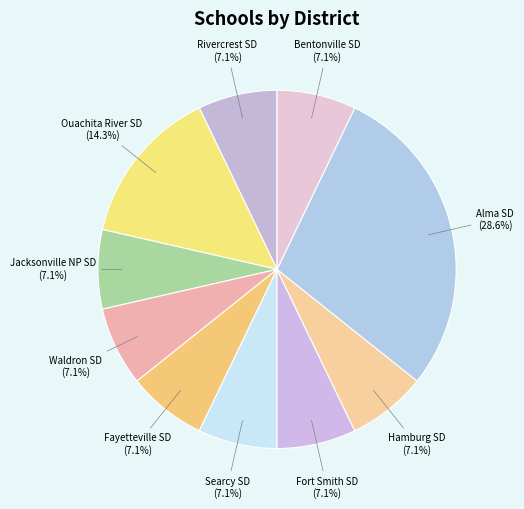

How many segments does this pie chart have?

10